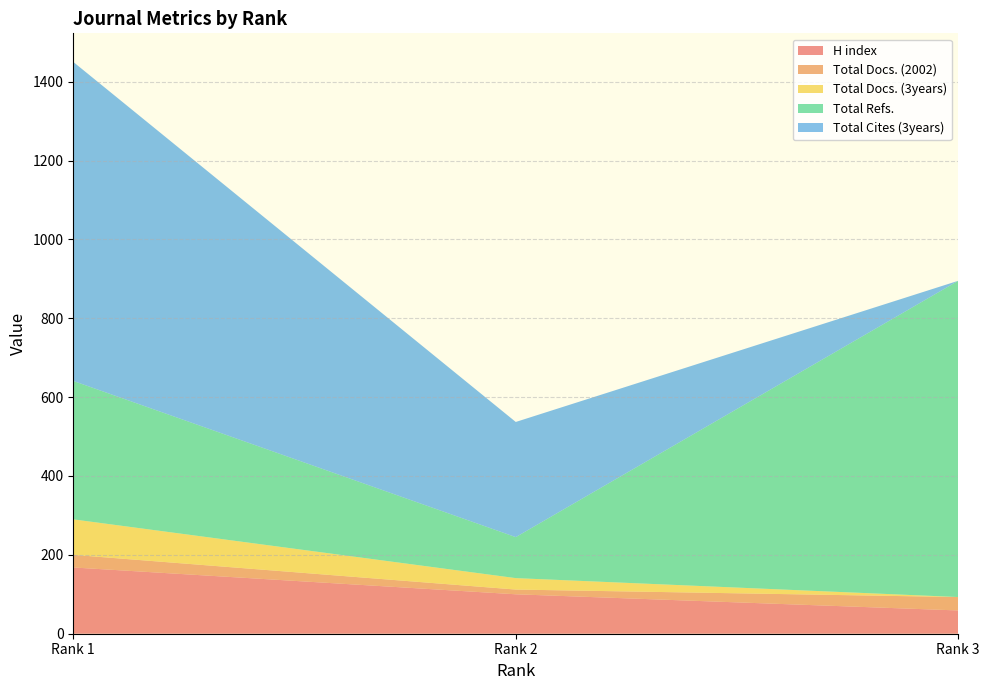

Reading left to right, extract all data points from this chart.

H index: 168	100	59
Total Docs. (2002): 32	12	34
Total Docs. (3years): 90	29	0
Total Refs.: 351	104	802
Total Cites (3years): 809	292	0